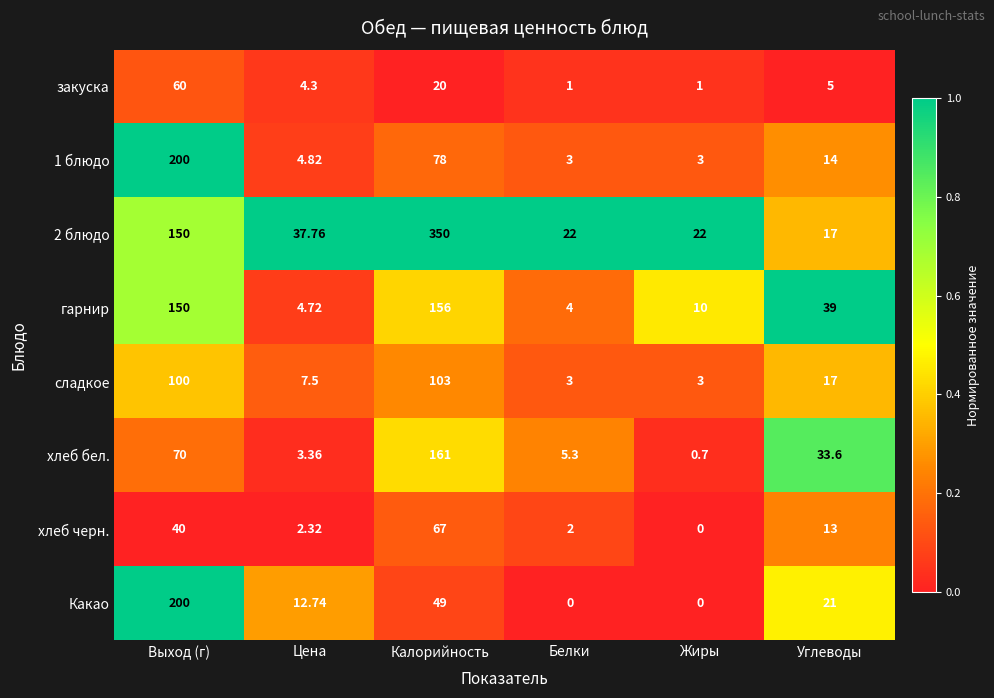

Where does the хлеб бел. series first go above 33?

Выход (г)